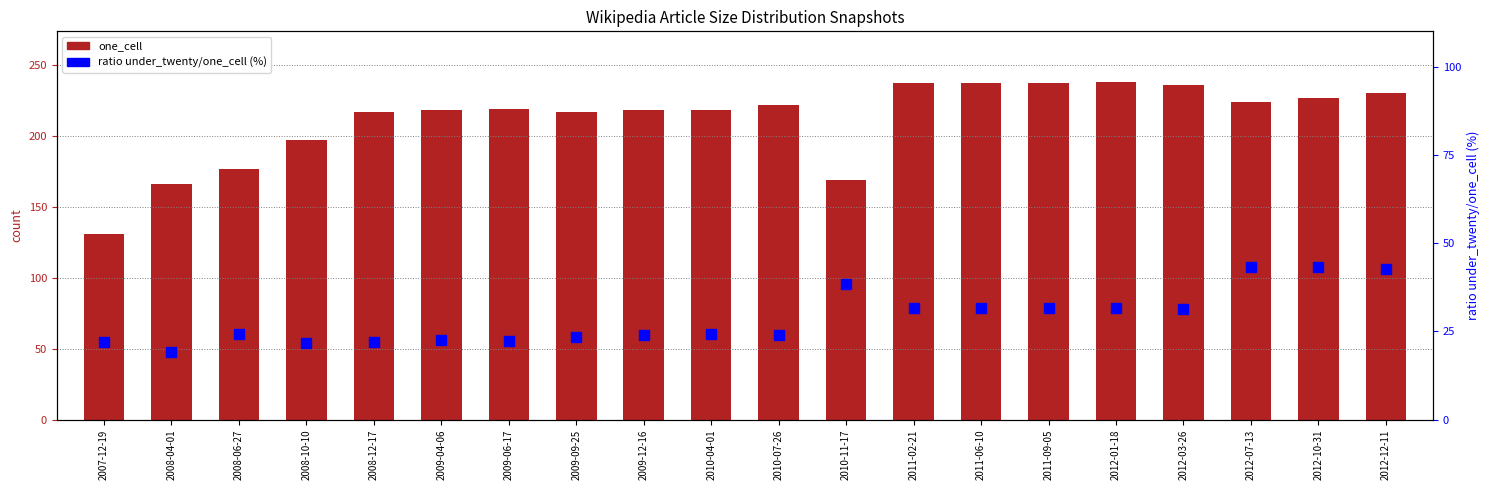

At which label is one_cell closest to 184?

2008-06-27